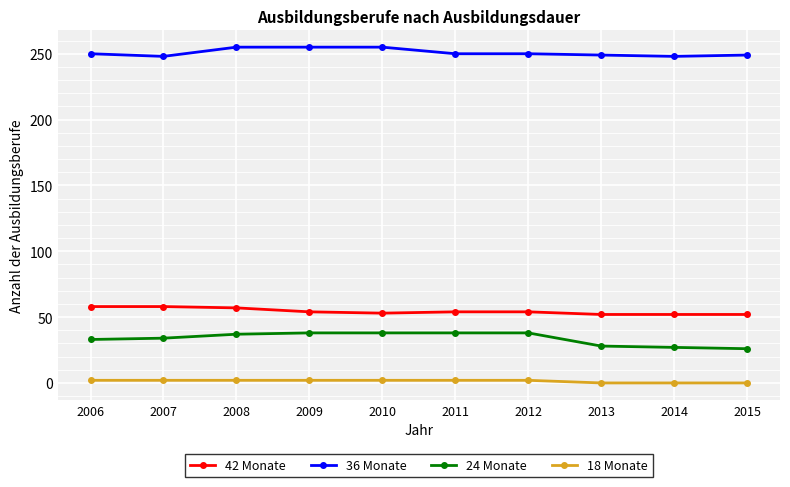

Between 2007 and 2015, which series saw the biggest shift?

24 Monate